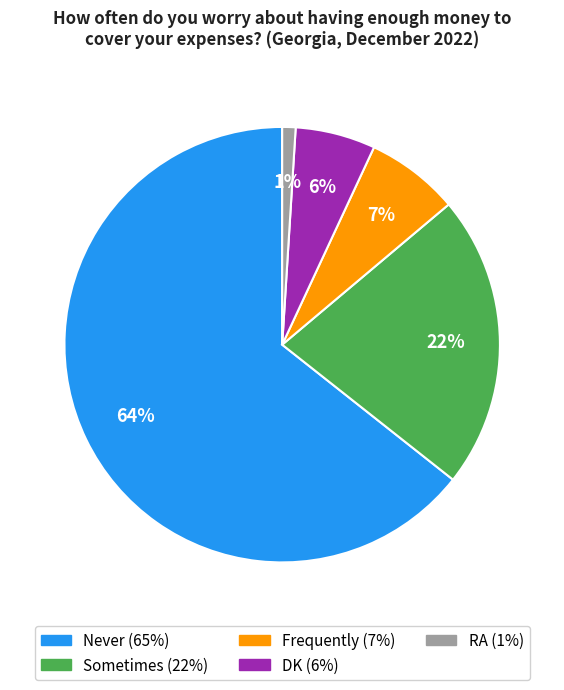

What is the largest slice in the pie chart?

Never